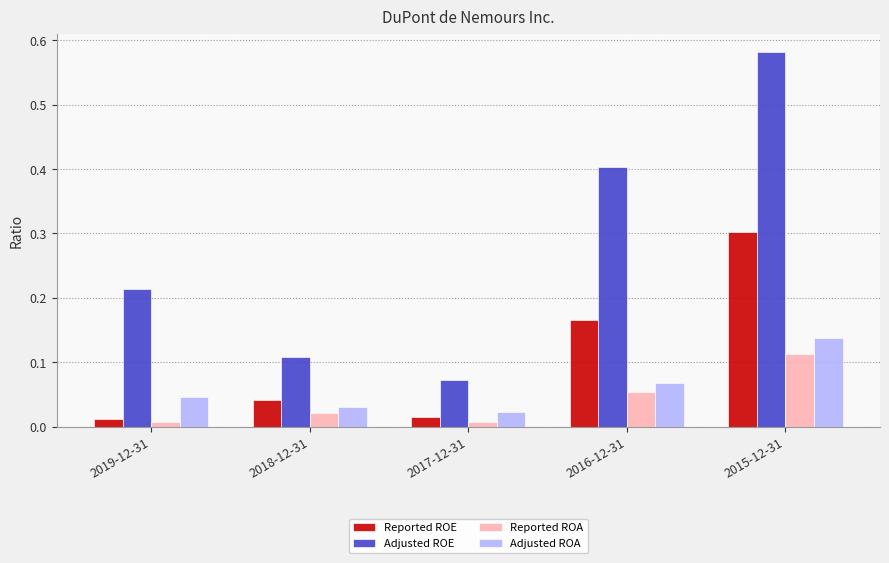

What is the sum of all Adjusted ROA values?

0.3